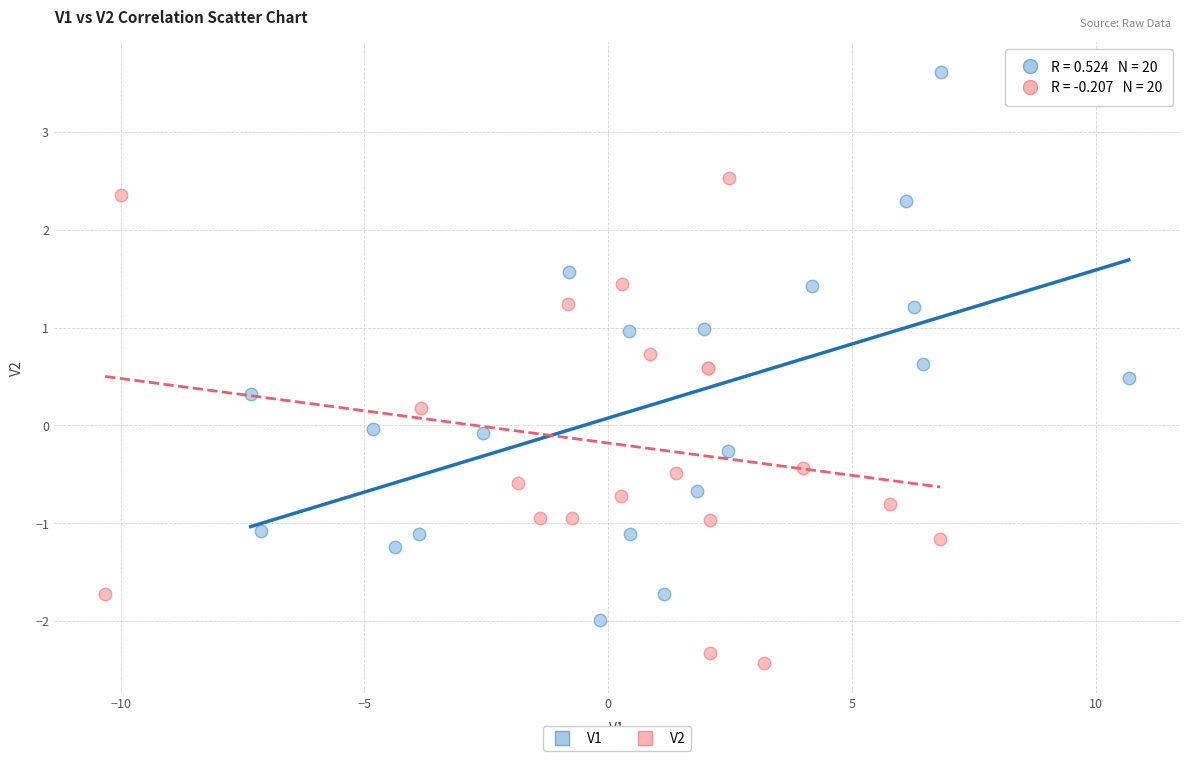

What are all the series names shown in the legend?

V1, V2